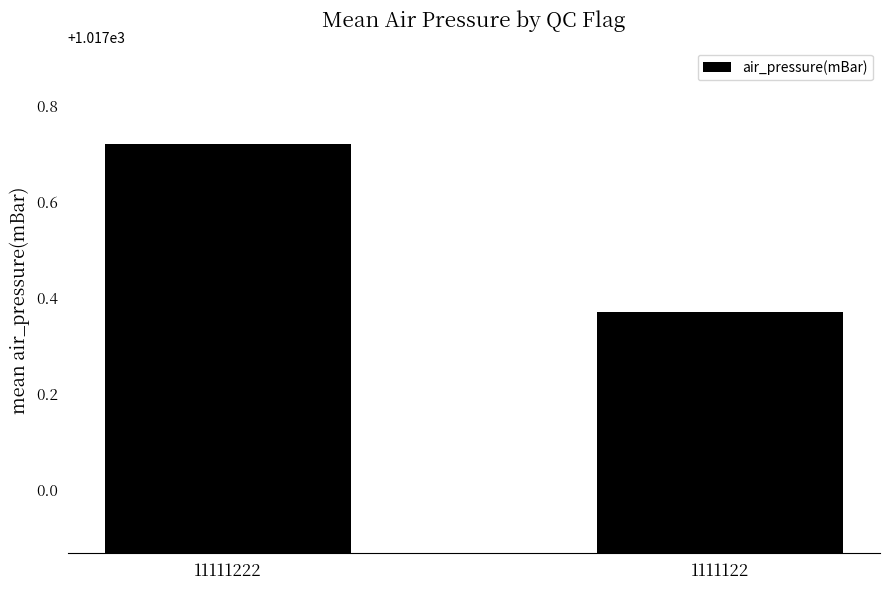

What is the sum of the values at 1111122 and 11111222?

2035.1